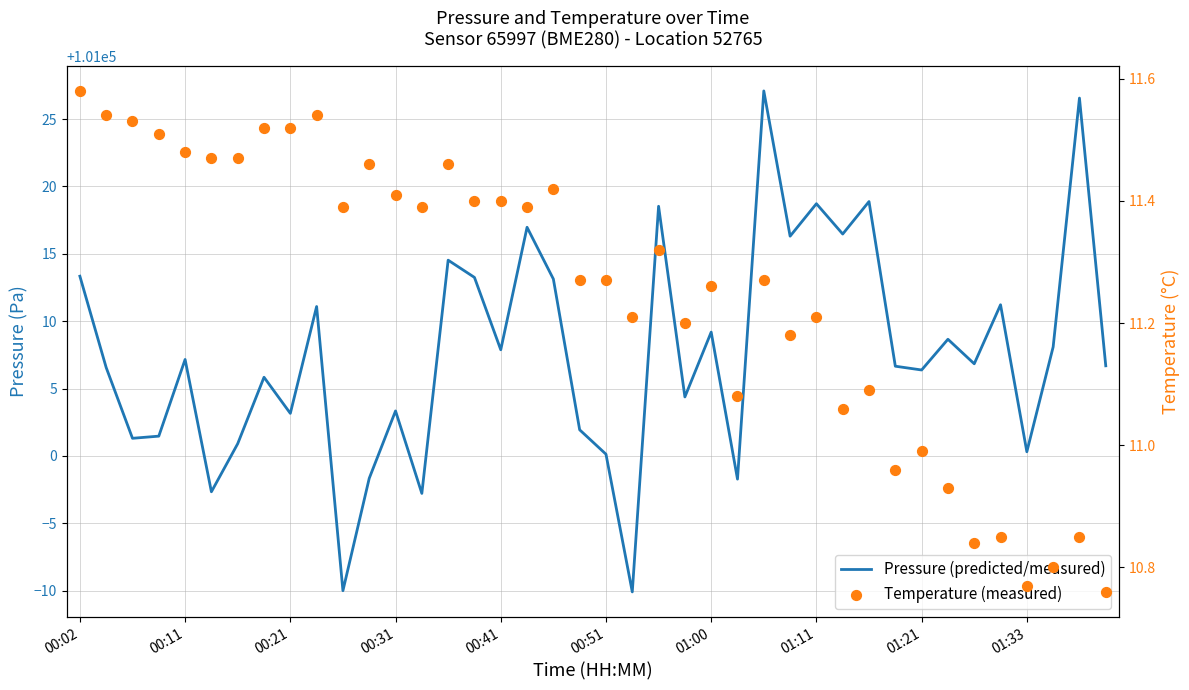

Which series reaches the maximum Y coordinate?

Pressure (predicted/measured)